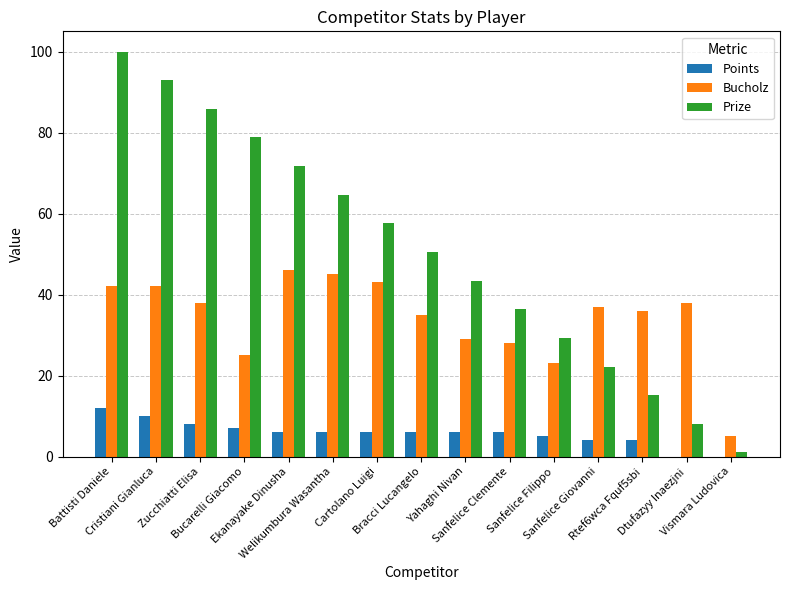

What is the sum of all Prize values?

757.5